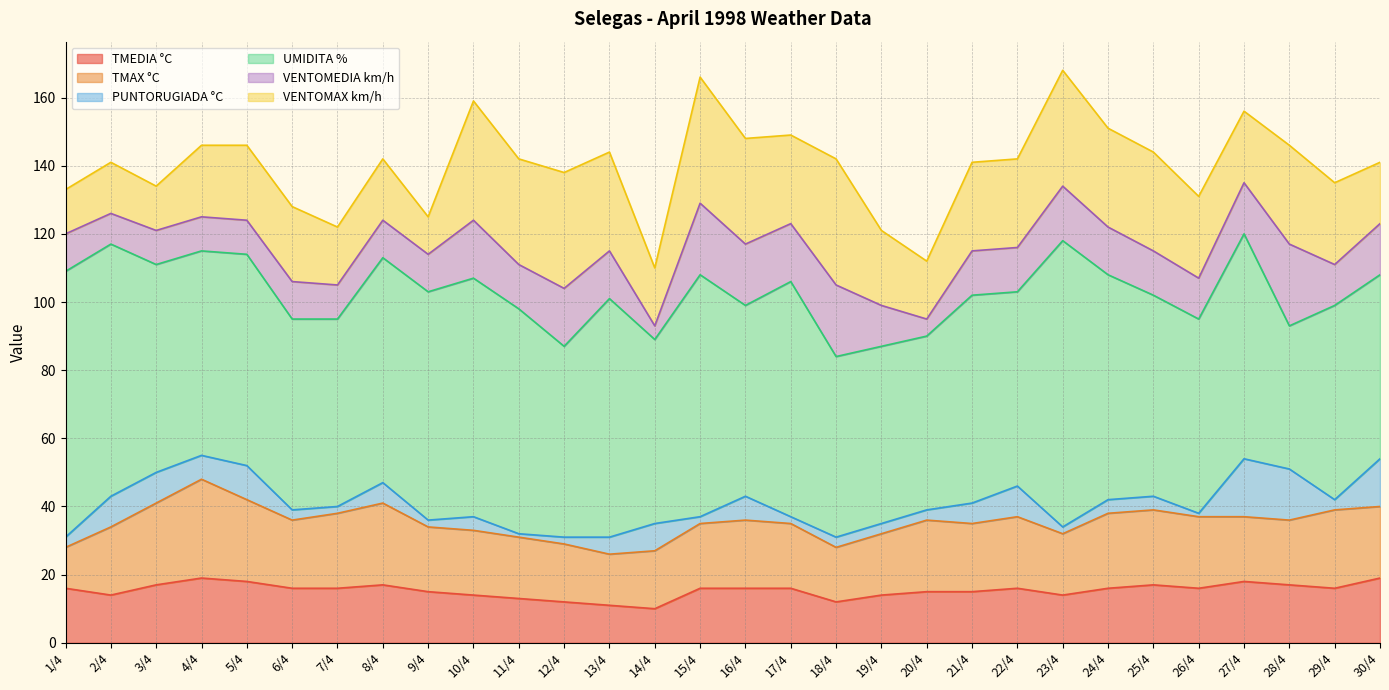

List the series in order of their peak value, lowest first.

PUNTORUGIADA °C, TMEDIA °C, VENTOMEDIA km/h, TMAX °C, VENTOMAX km/h, UMIDITA %